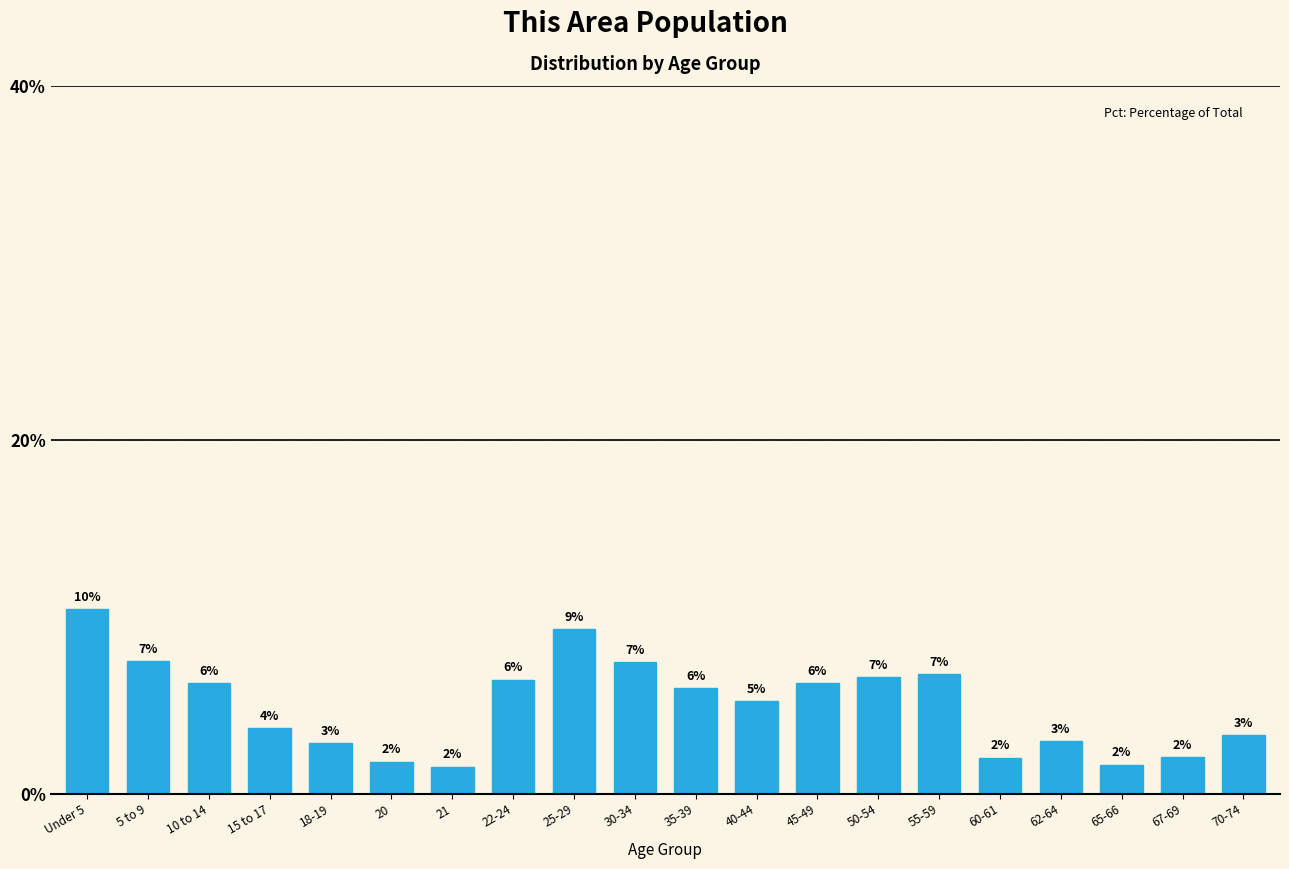

What is the greatest value displayed?

10.4